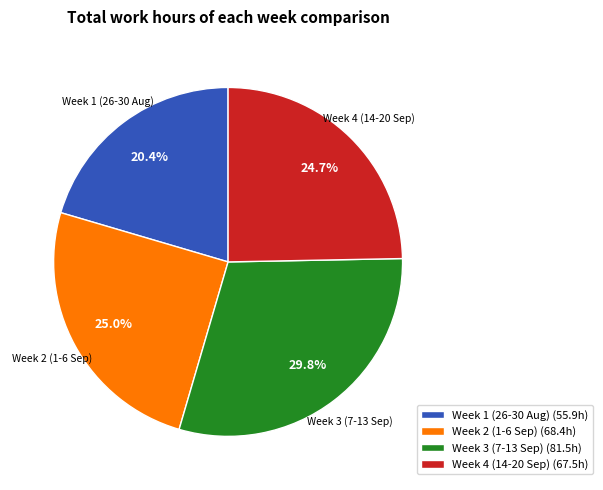

Which category has the smallest portion of the pie?

Week 1 (26-30 Aug) (55.9h)